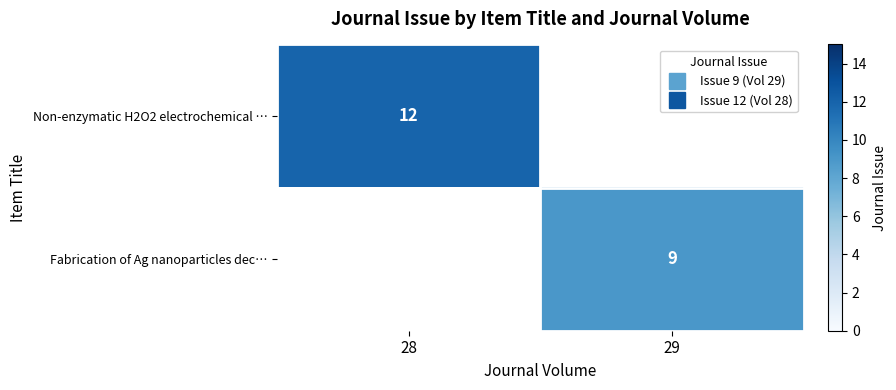

List the series in order of their peak value, highest first.

Non-enzymatic H2O2 electrochemical …, Fabrication of Ag nanoparticles dec…